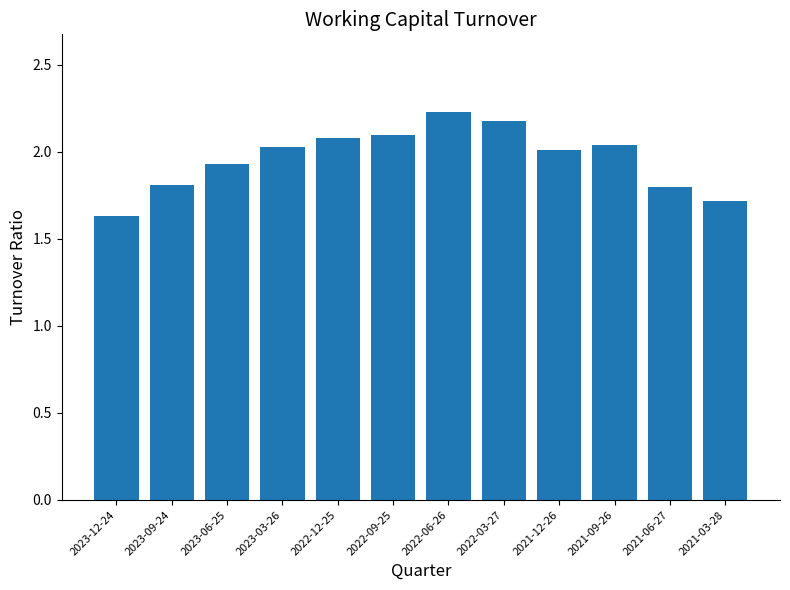

Which has a higher value, 2022-03-27 or 2023-06-25?

2022-03-27